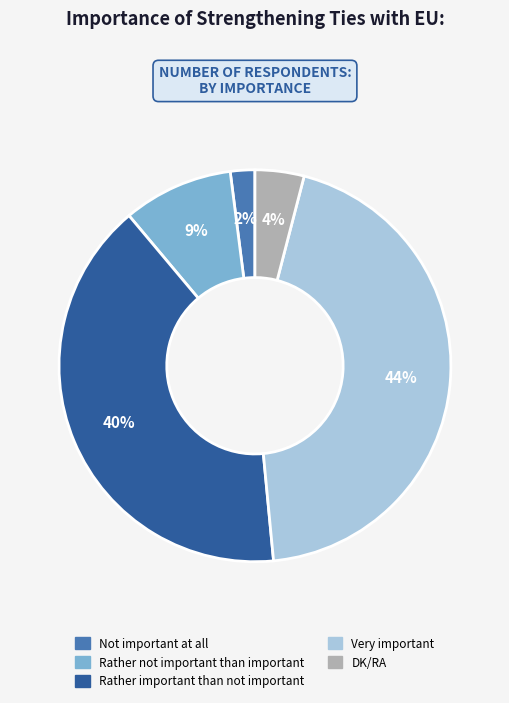

Which slice is the largest?

Very important